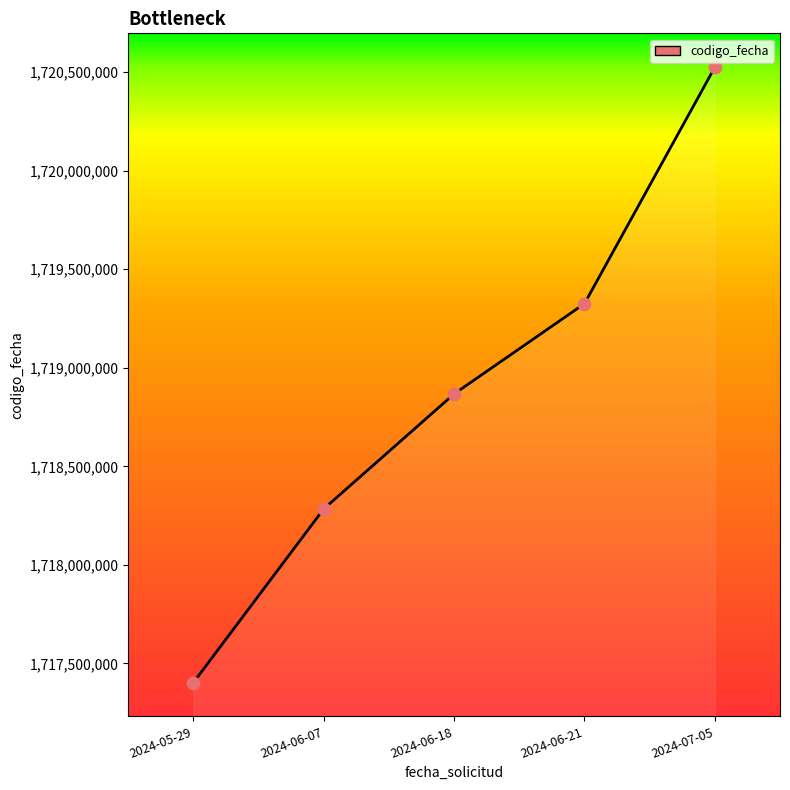

Which has a higher value, 2024-06-21 or 2024-06-18?

2024-06-21